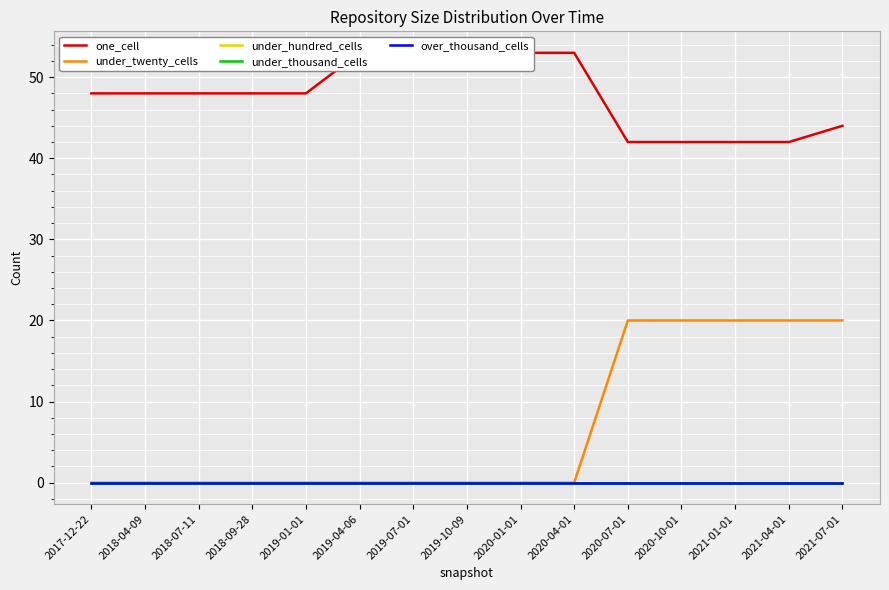

True or false: under_hundred_cells has more than 2 points higher than both neighbors.

False